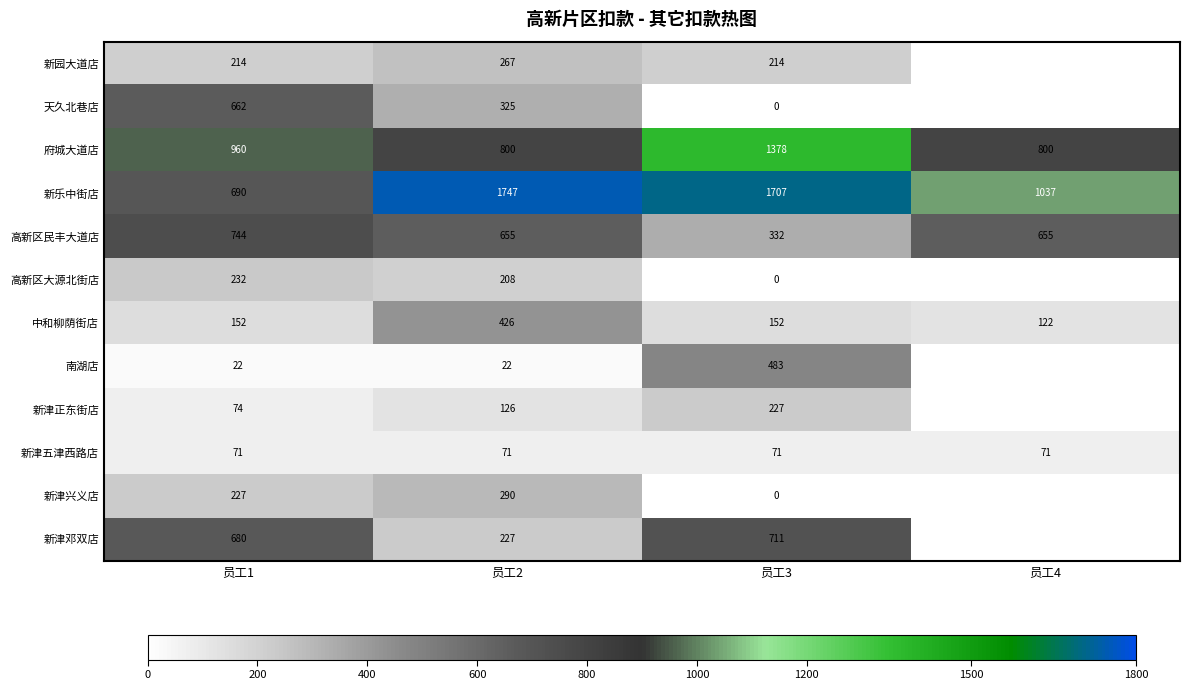

What is the sum of all 府城大道店 values?

3938.0